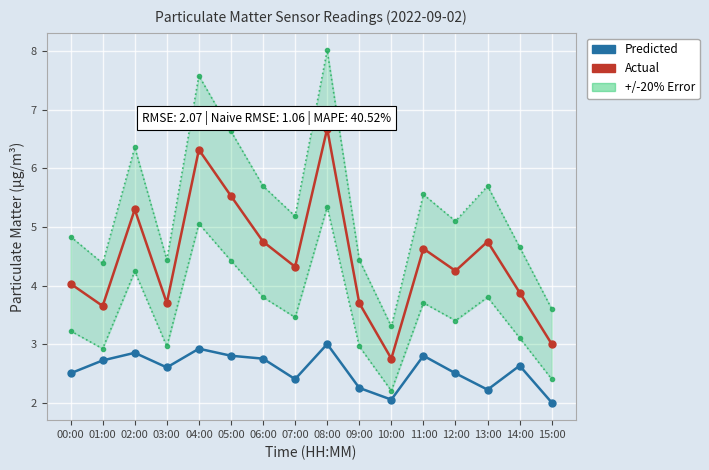

Rank the series at 13:00 from highest to lowest value.

Actual, Predicted